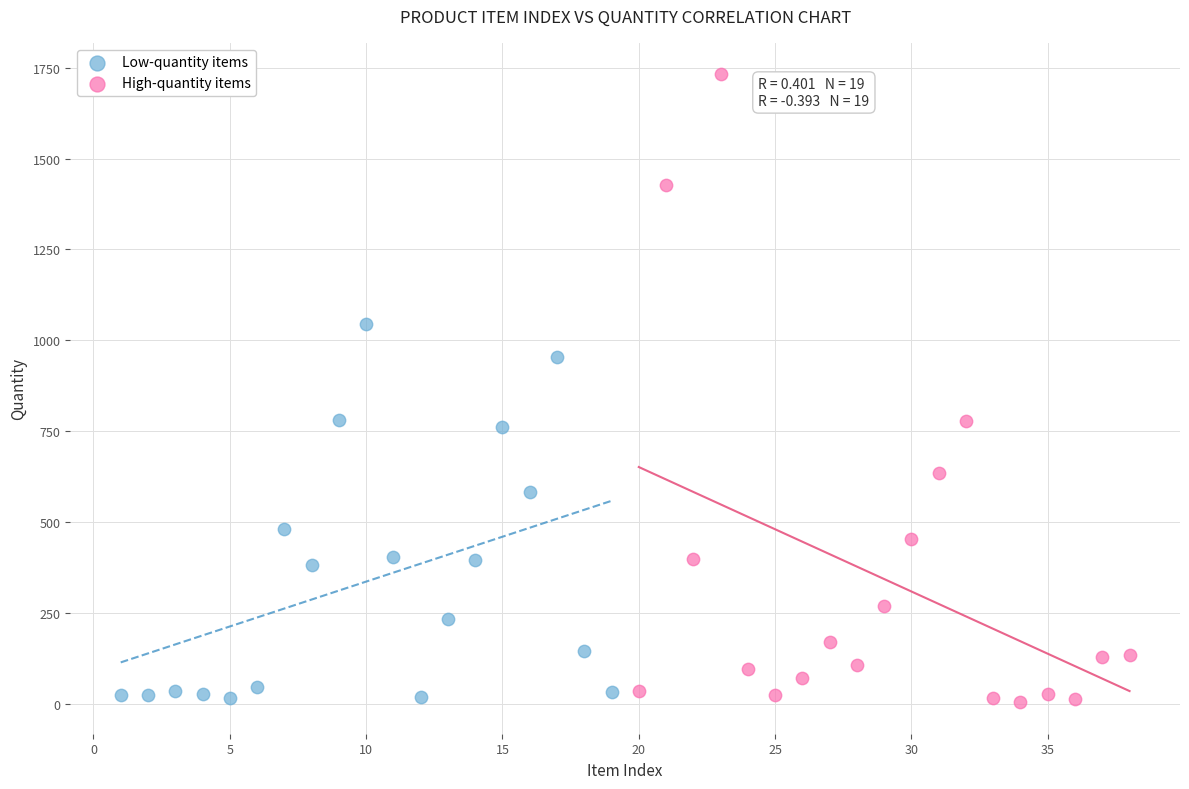

Which series has the largest Y range (max minus min)?

High-quantity items